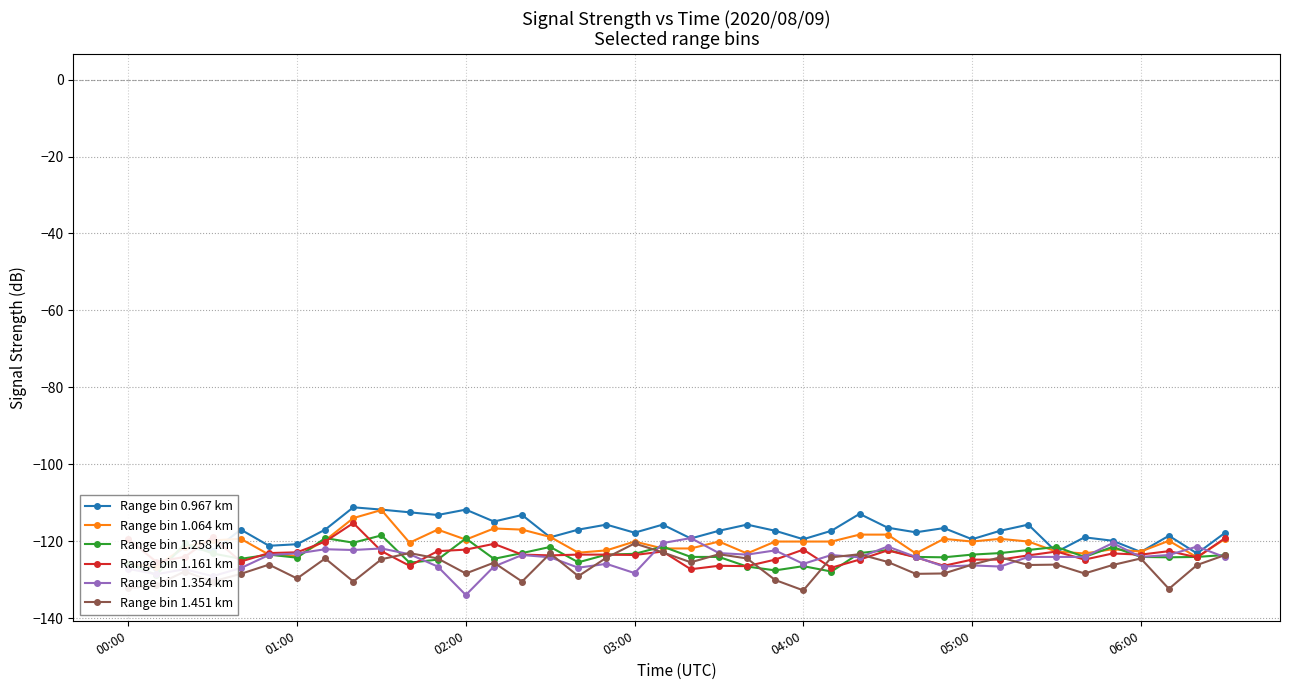

At how many categories does at least one series exceed -127?

40